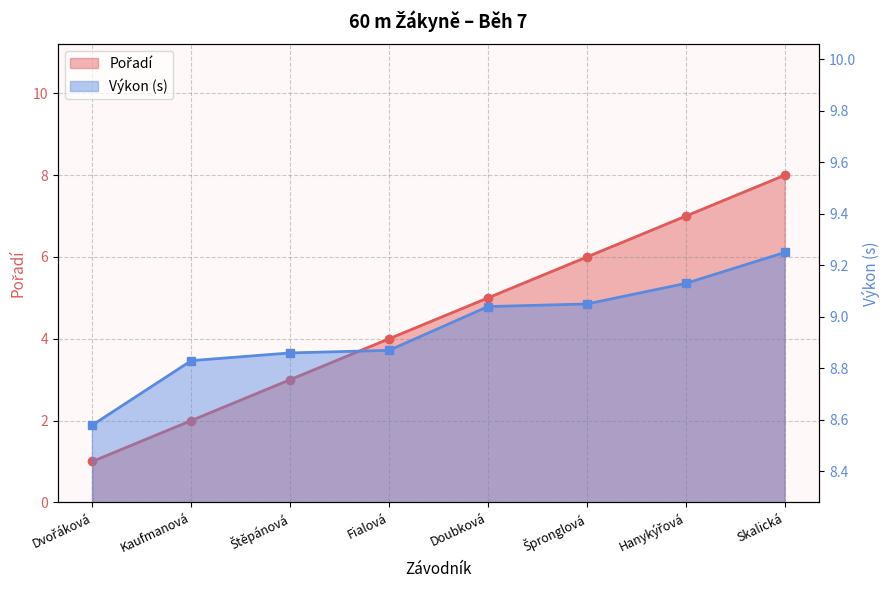

What is the label of the 8th point from the left?

Skalická